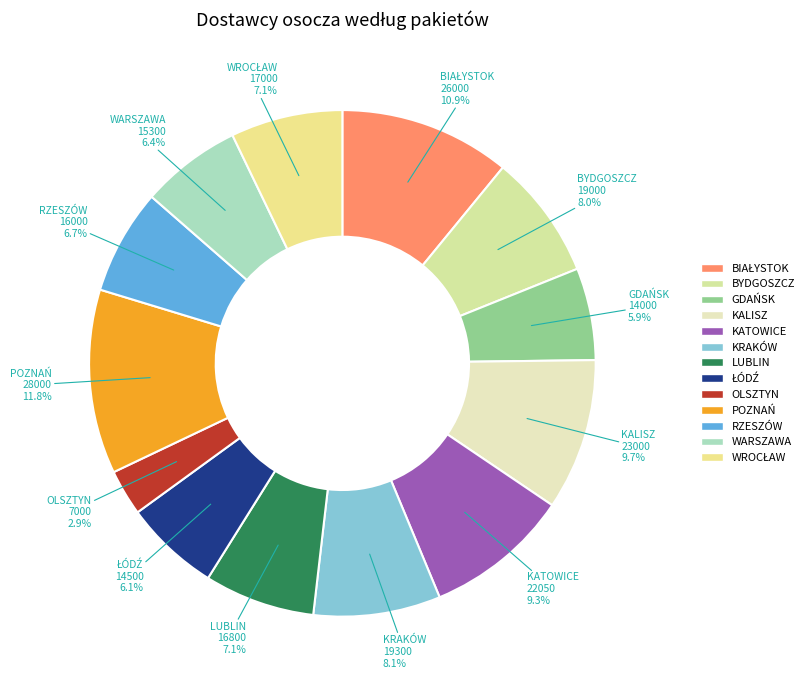

What percentage is NOT represented by RZESZÓW?

93.3%